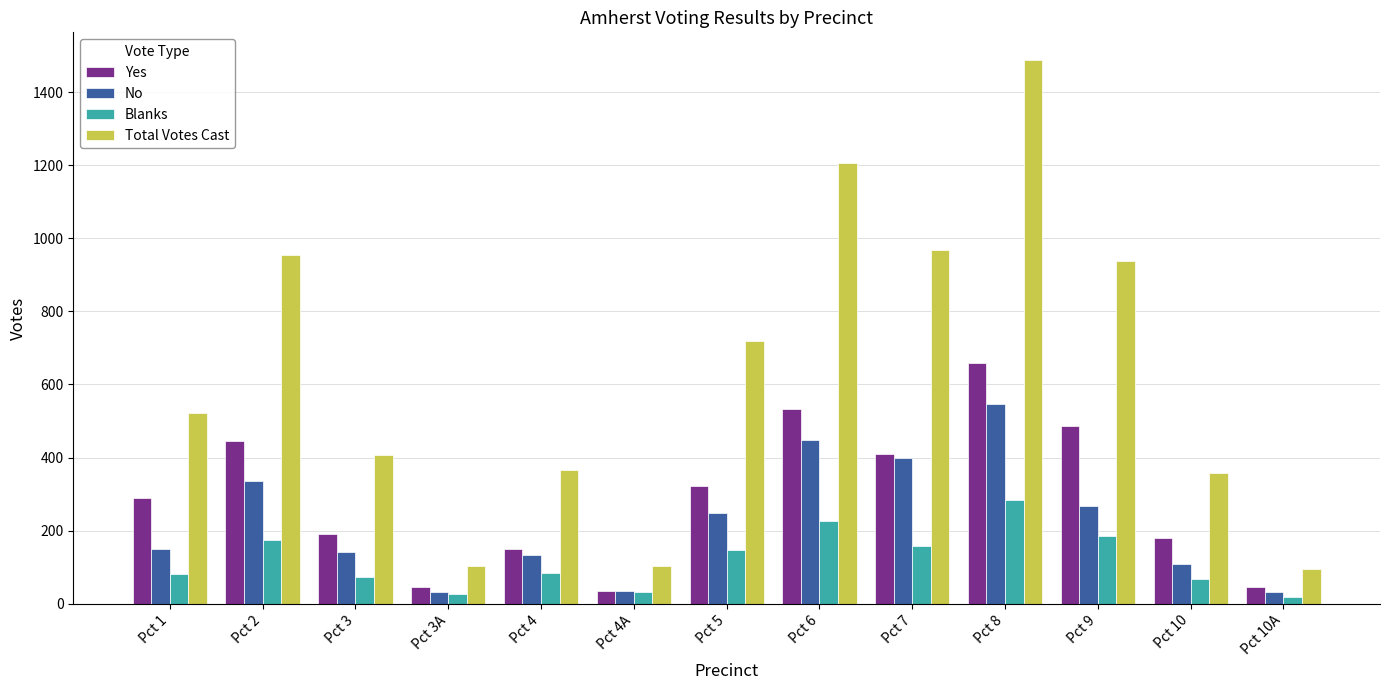

What are all the series names shown in the legend?

Yes, No, Blanks, Total Votes Cast